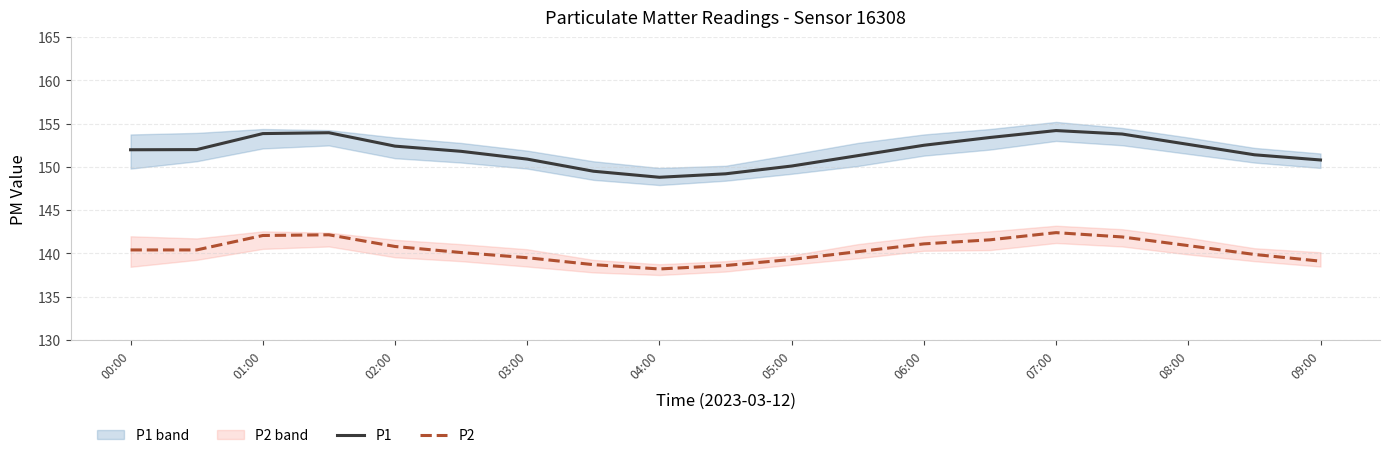

Rank the series by their maximum value, from highest to lowest.

P1, P2